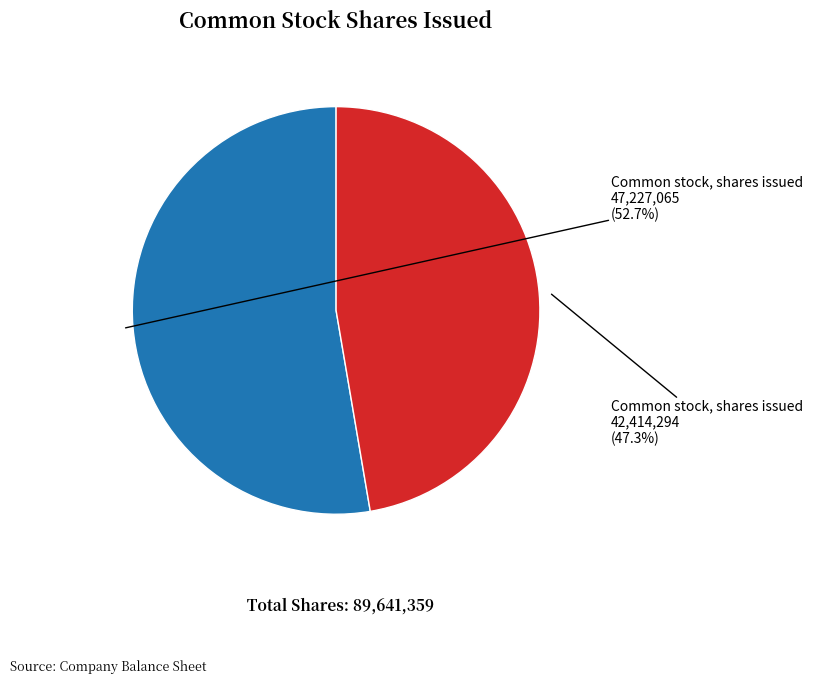

How many slices are in this pie chart?

2